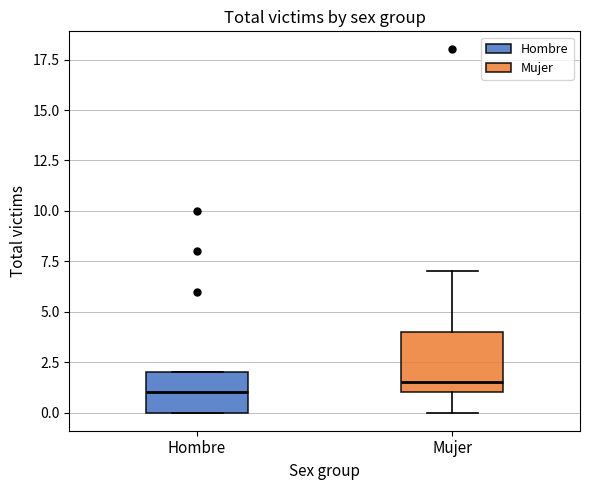

Which box's median line is the lowest?

Hombre